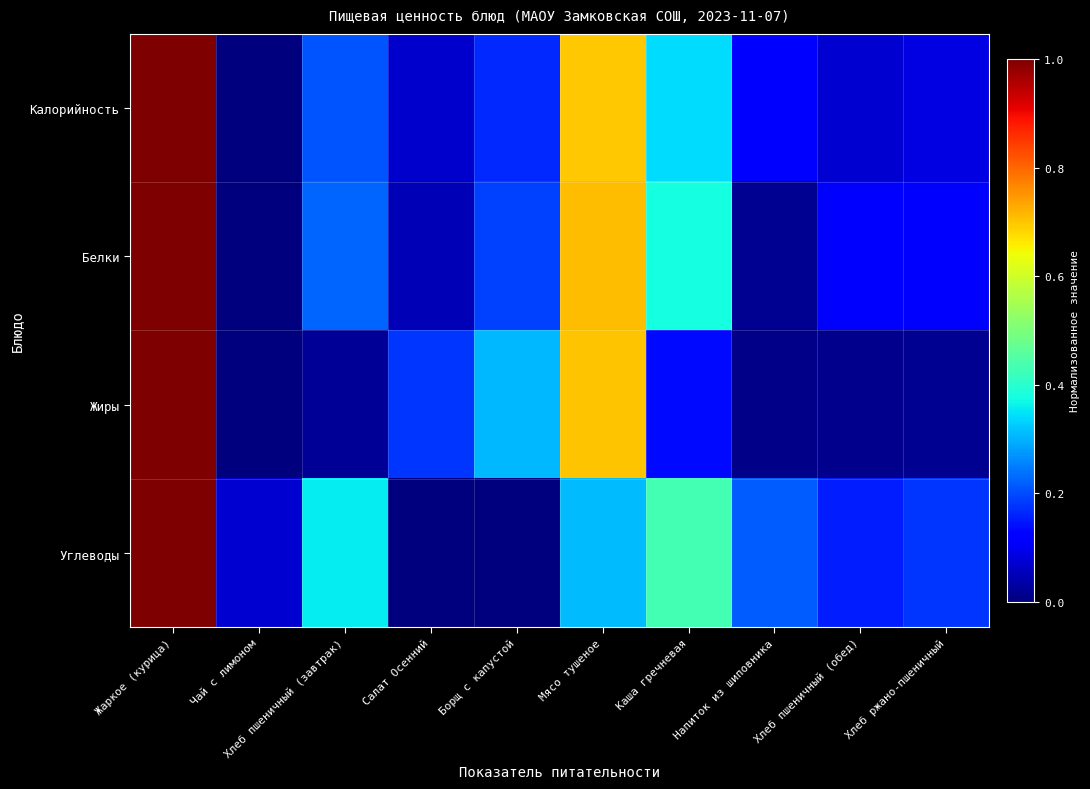

Between Борщ с капустой and Напиток из шиповника, which is larger?

Борщ с капустой